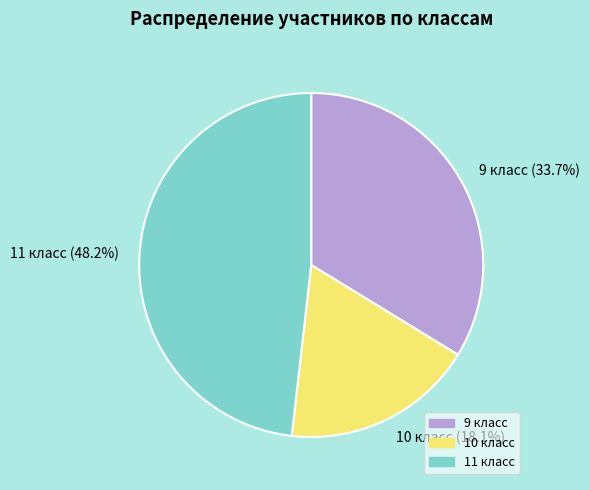

Rank the categories by value from highest to lowest.

11 класс, 9 класс, 10 класс